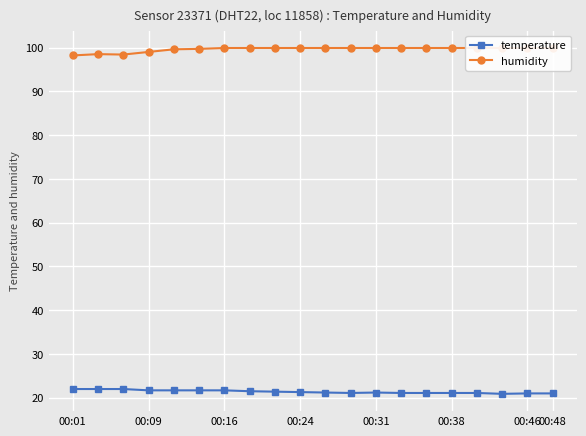

Which series has the largest range (max minus min)?

humidity